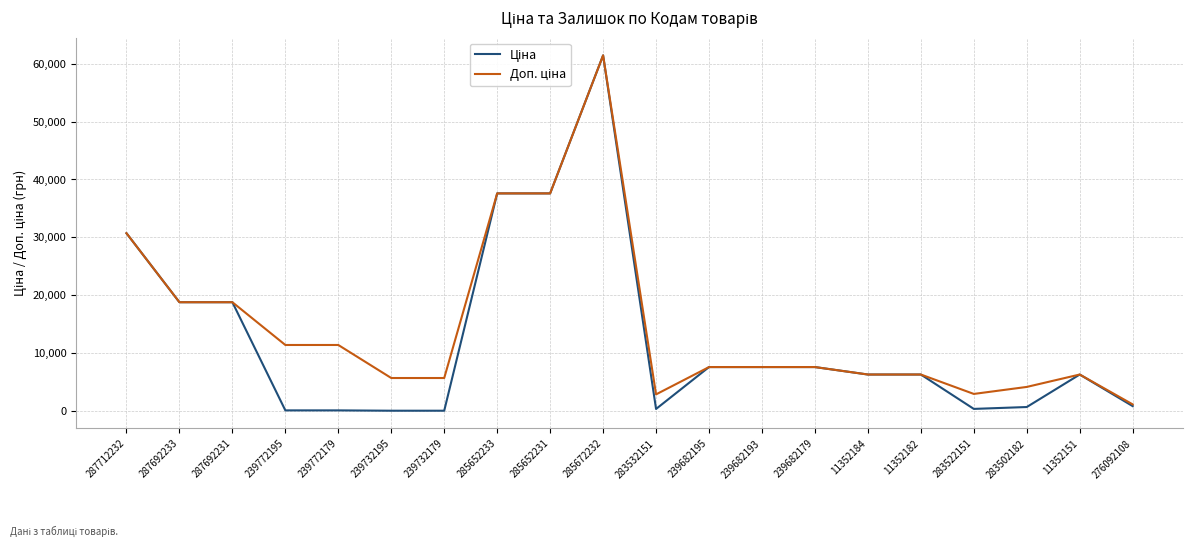

At which category is the sum across all series the highest?

285672232